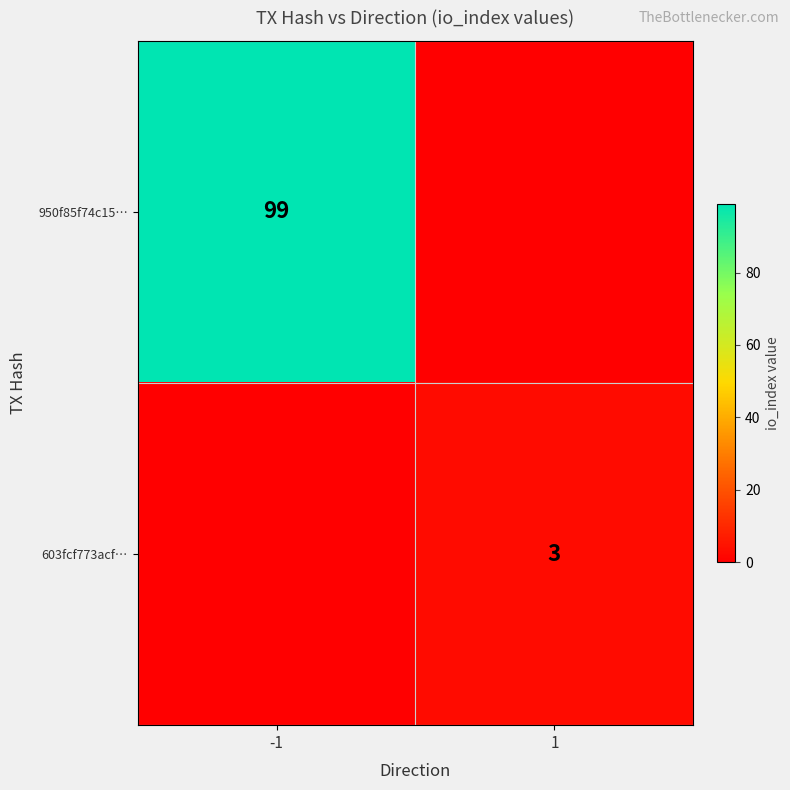

Is it true that 603fcf773acf… equals 3 at 1?

True